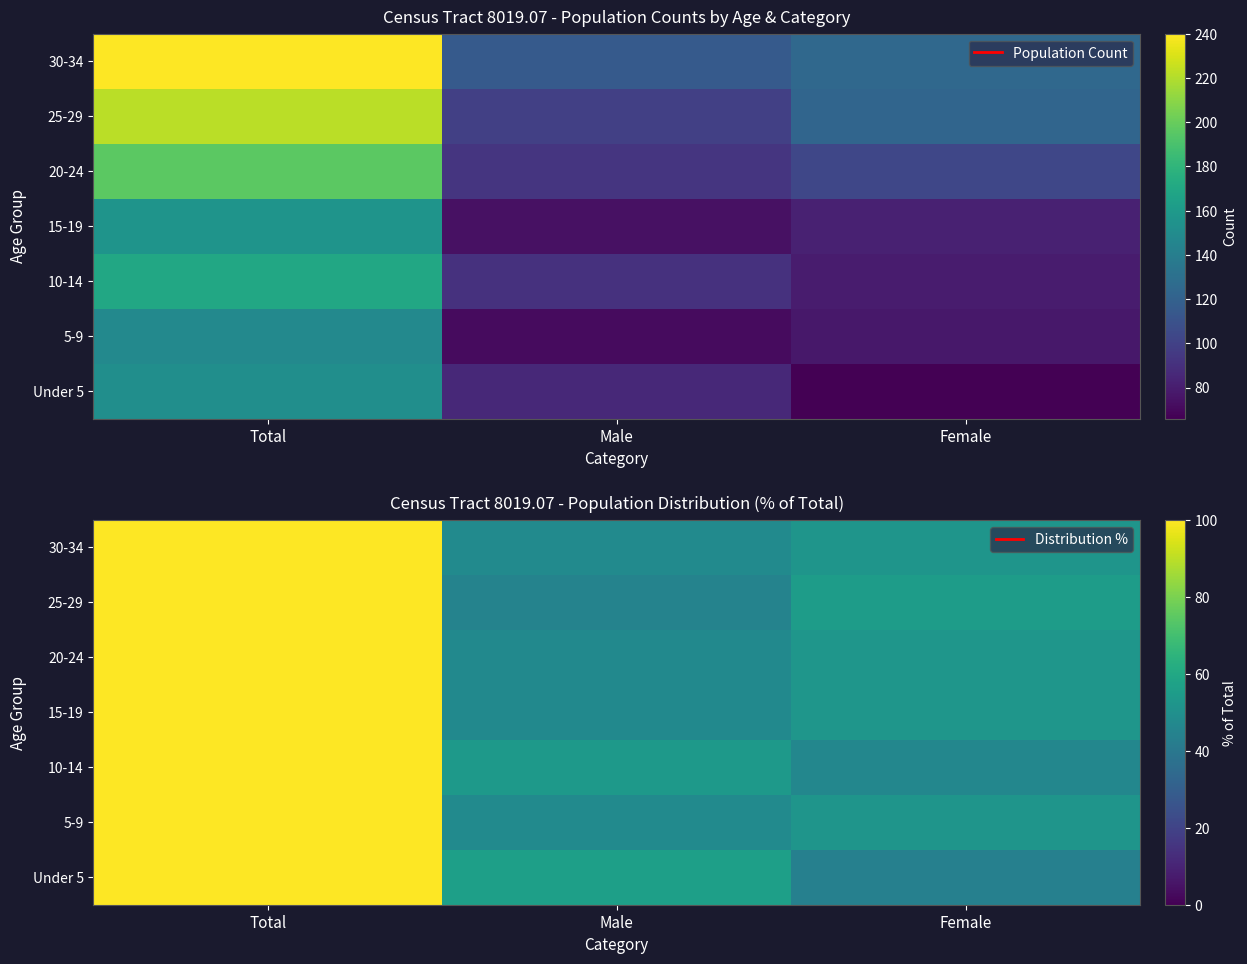

What is the total value across all series at Total?

700.0